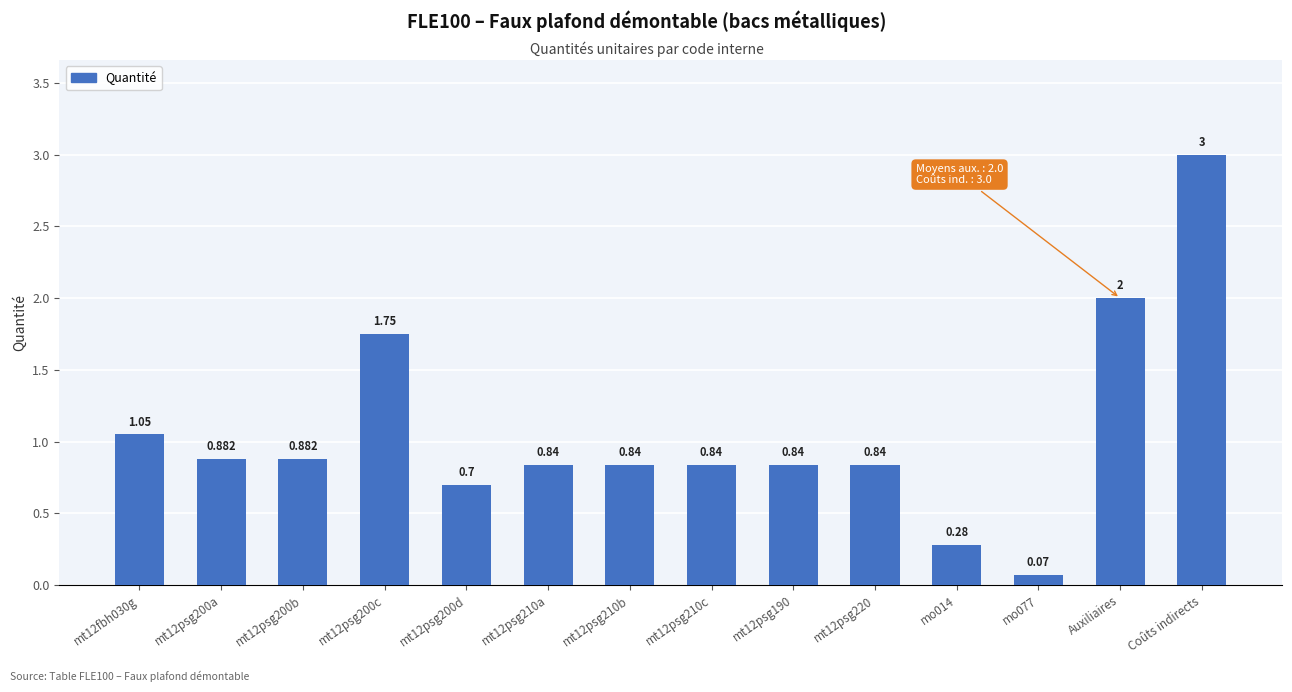

Which has a higher value, mt12psg210b or mt12psg200b?

mt12psg200b